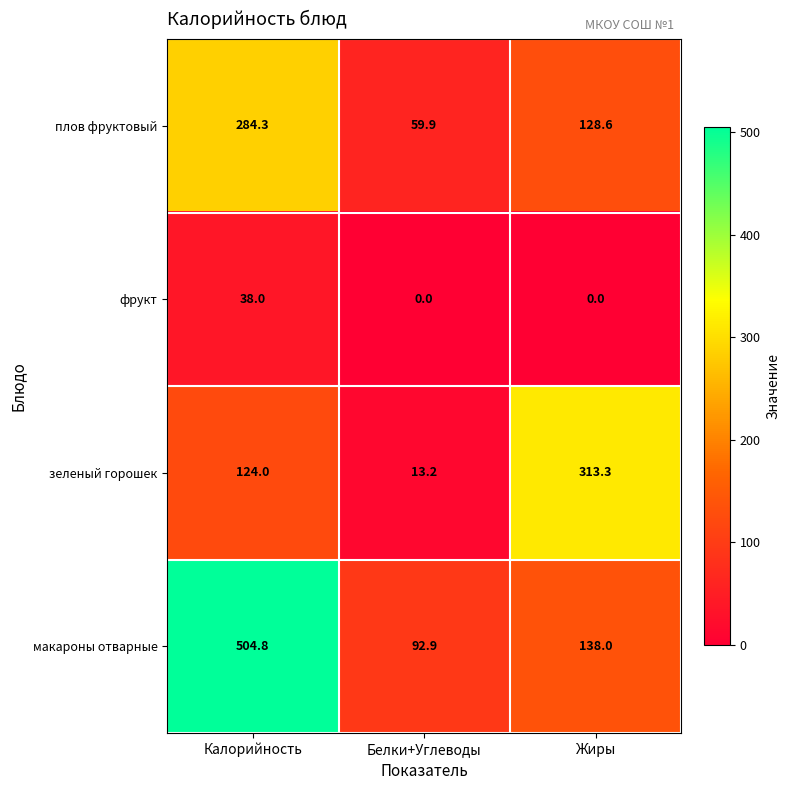

True or false: зеленый горошек has a value of 22.2 at Белки+Углеводы.

False